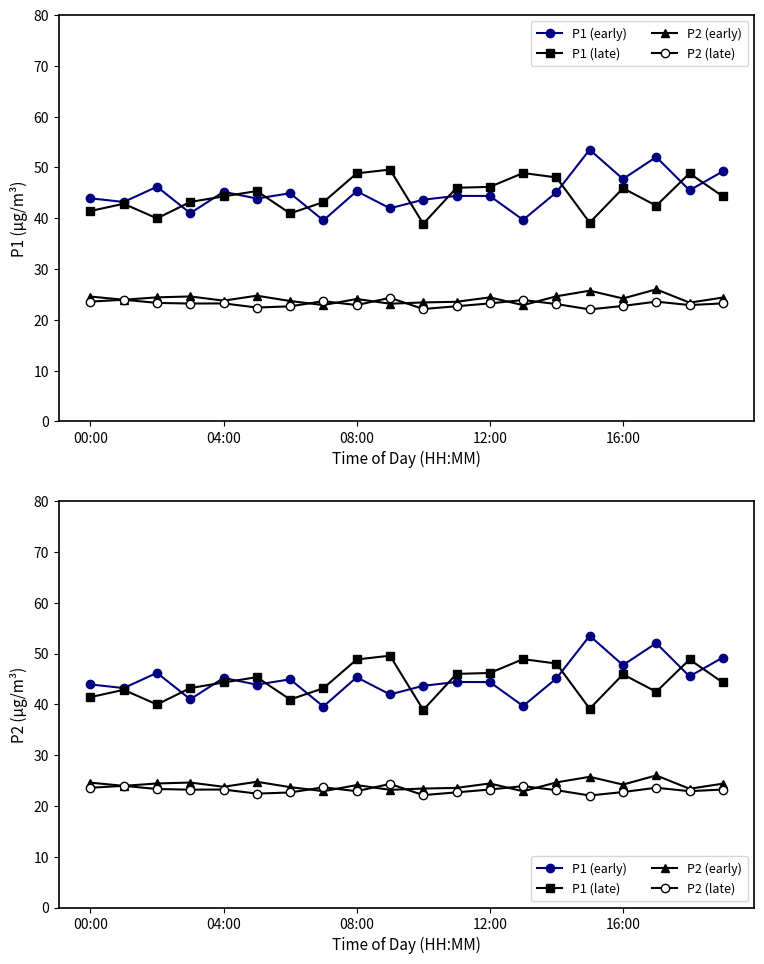

The value of P1 (late) at 6 is 65.8. True or false?

False